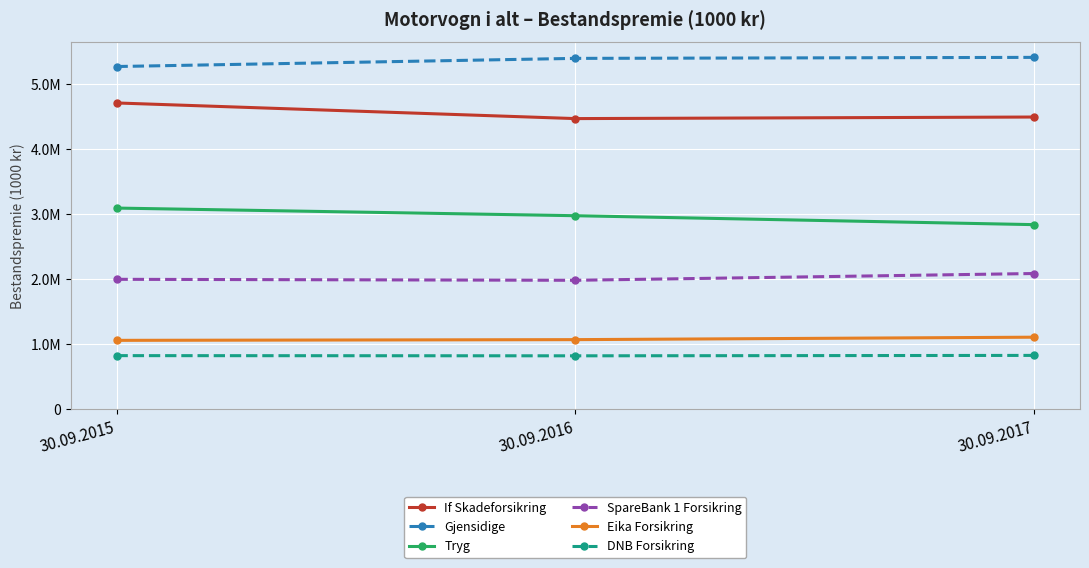

What are all the series names shown in the legend?

If Skadeforsikring, Gjensidige, Tryg, SpareBank 1 Forsikring, Eika Forsikring, DNB Forsikring